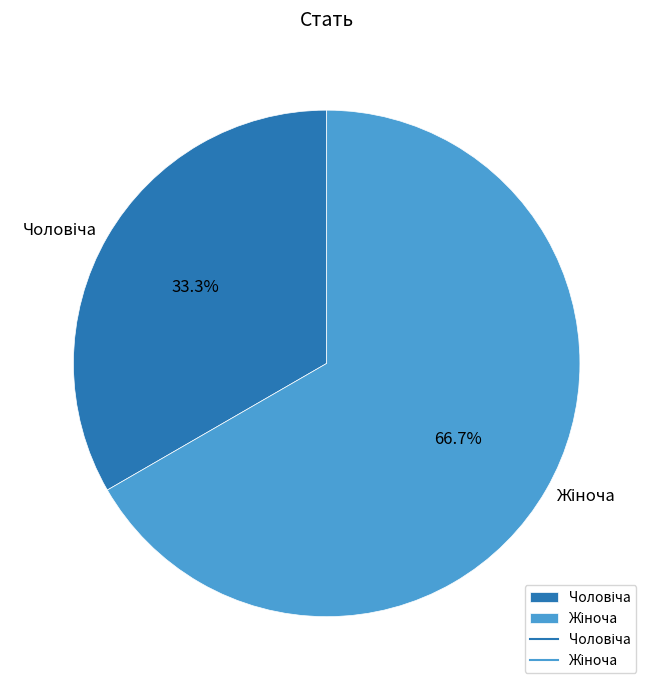

Is there any slice that represents more than half of the pie?

Yes